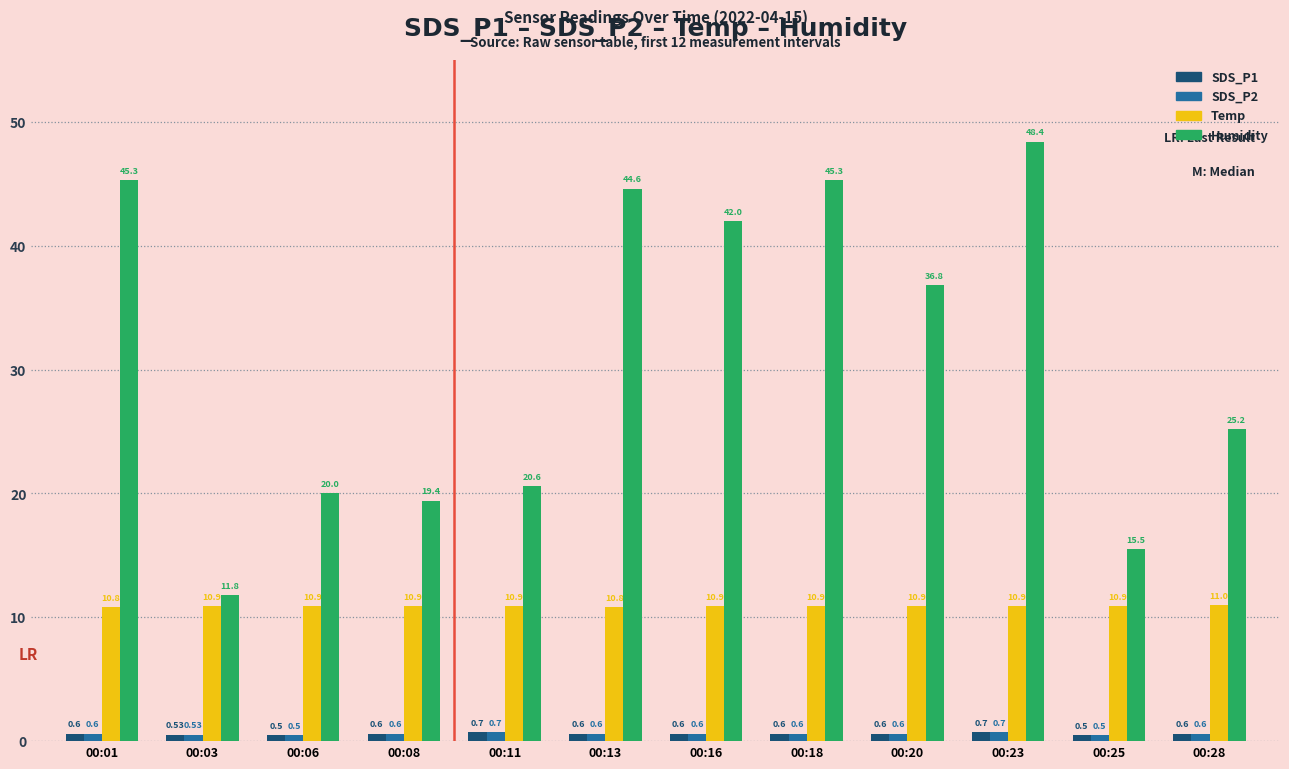

What is the approximate value of SDS_P1 at 00:08?

0.6